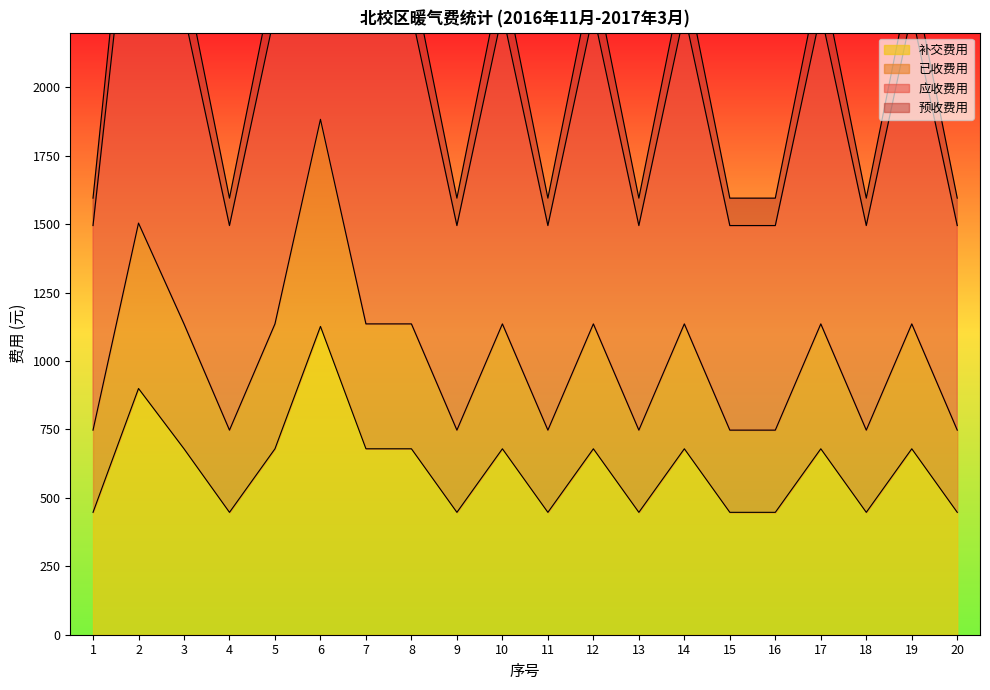

The value of 补交费用 at 20 is 599.6. True or false?

False